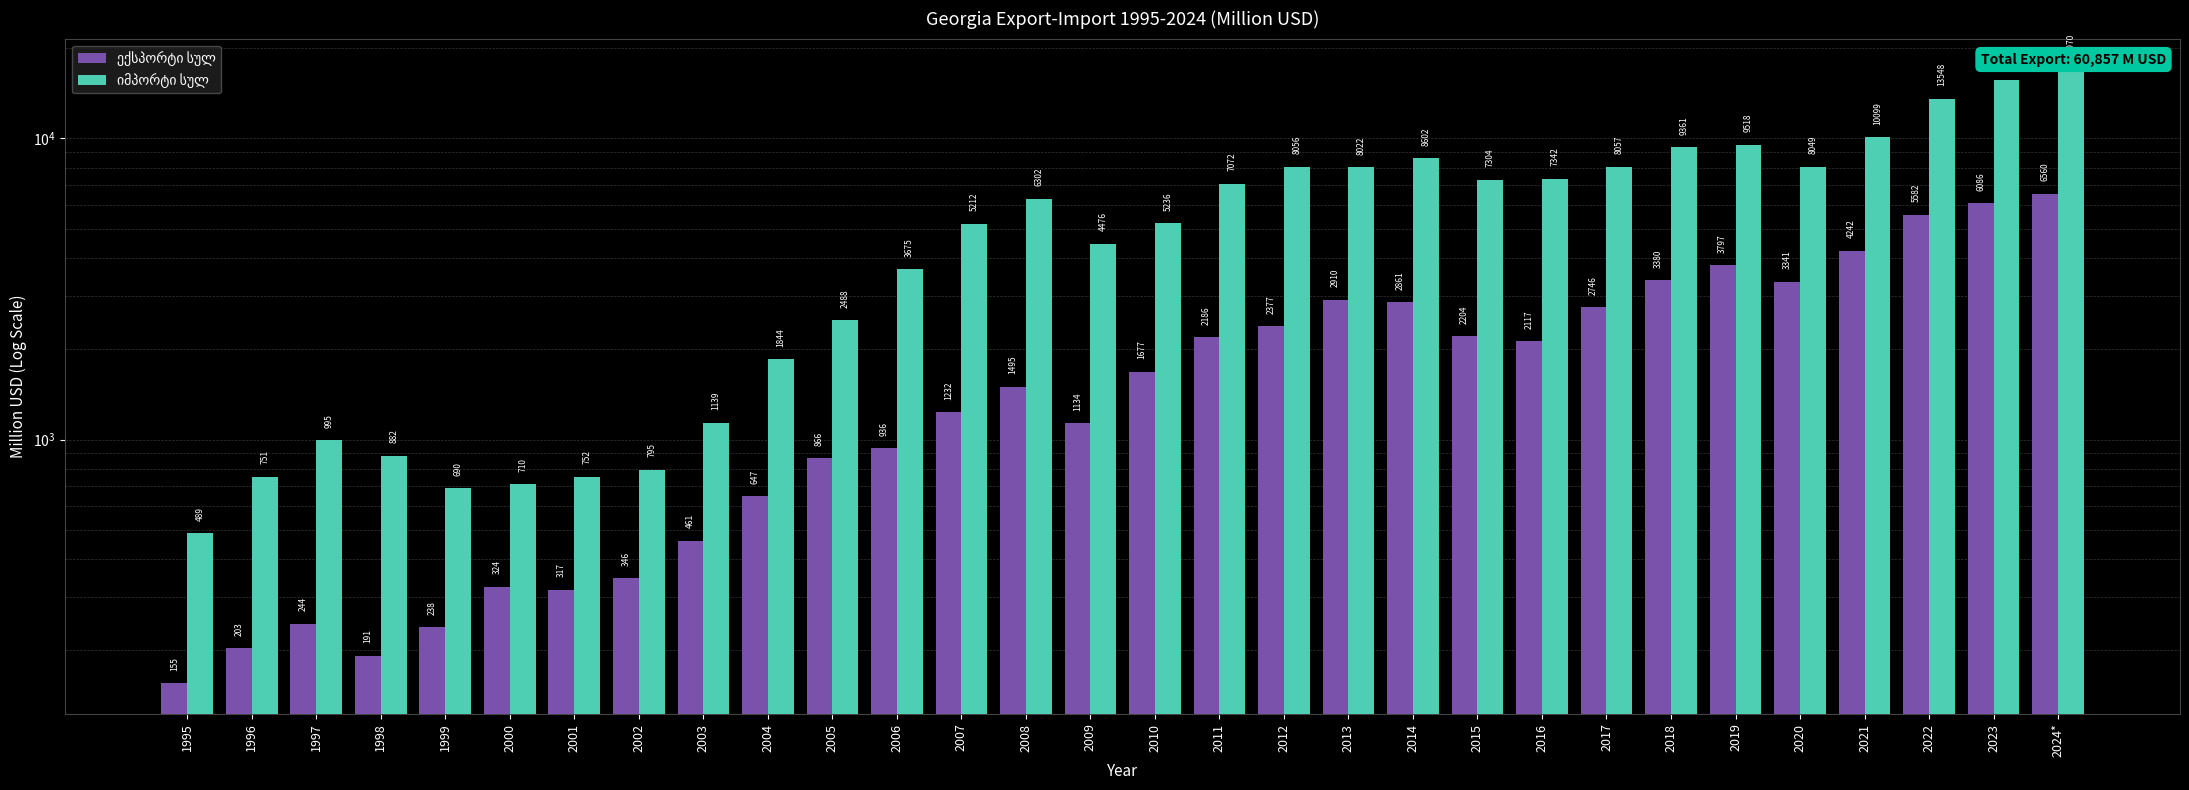

List the series in order of their peak value, highest first.

იმპორტი სულ, ექსპორტი სულ